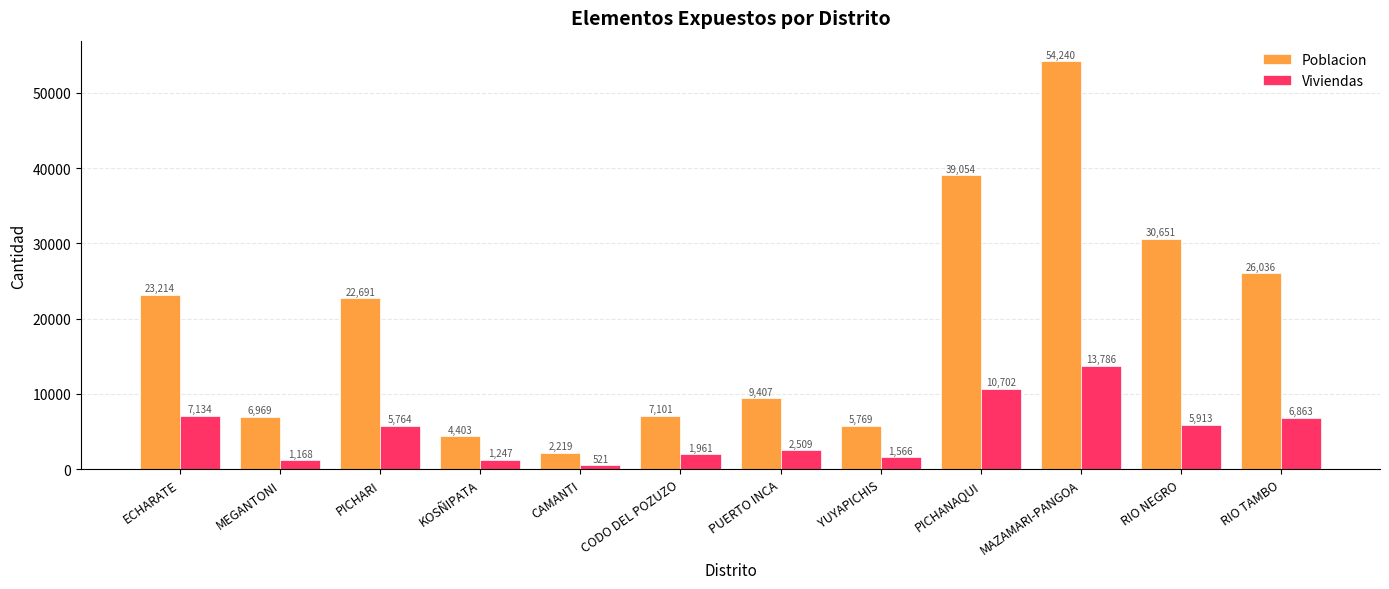

At which category is the sum across all series the highest?

MAZAMARI-PANGOA